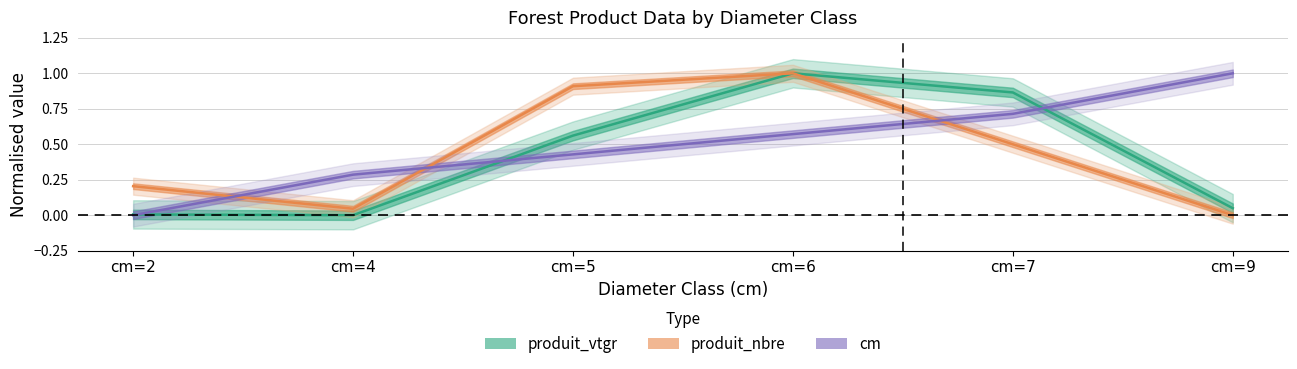

Is this an area chart (filled region under the line)?

No